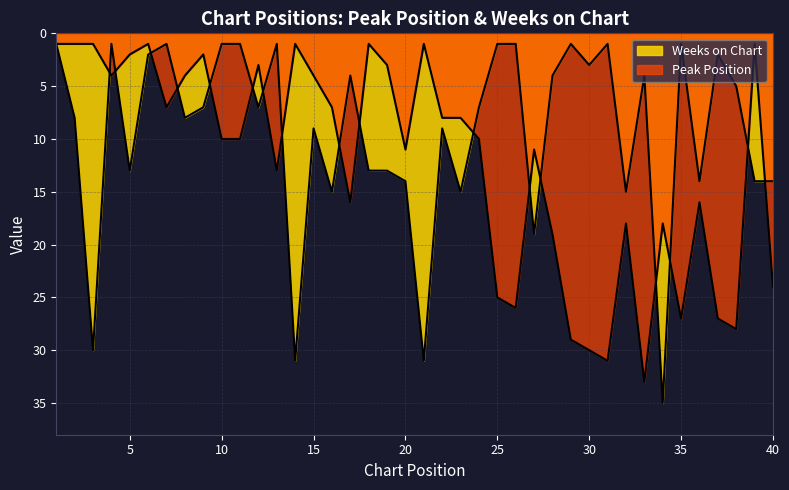

Reading left to right, what are all the values shown in this chart?

Peak Position: 1=1	2=1	3=1	4=4	5=2	6=1	7=7	8=4	9=2	10=10	11=10	12=3	13=13	14=1	15=4	16=7	17=16	18=1	19=3	20=11	21=1	22=8	23=8	24=10	25=25	26=26	27=11	28=19	29=29	30=30	31=31	32=18	33=33	34=18	35=27	36=16	37=27	38=28	39=1	40=24
Weeks on Chart: 1=1	2=8	3=30	4=1	5=13	6=2	7=1	8=8	9=7	10=1	11=1	12=7	13=1	14=31	15=9	16=15	17=4	18=13	19=13	20=14	21=31	22=9	23=15	24=7	25=1	26=1	27=19	28=4	29=1	30=3	31=1	32=15	33=4	34=35	35=1	36=14	37=2	38=5	39=14	40=14